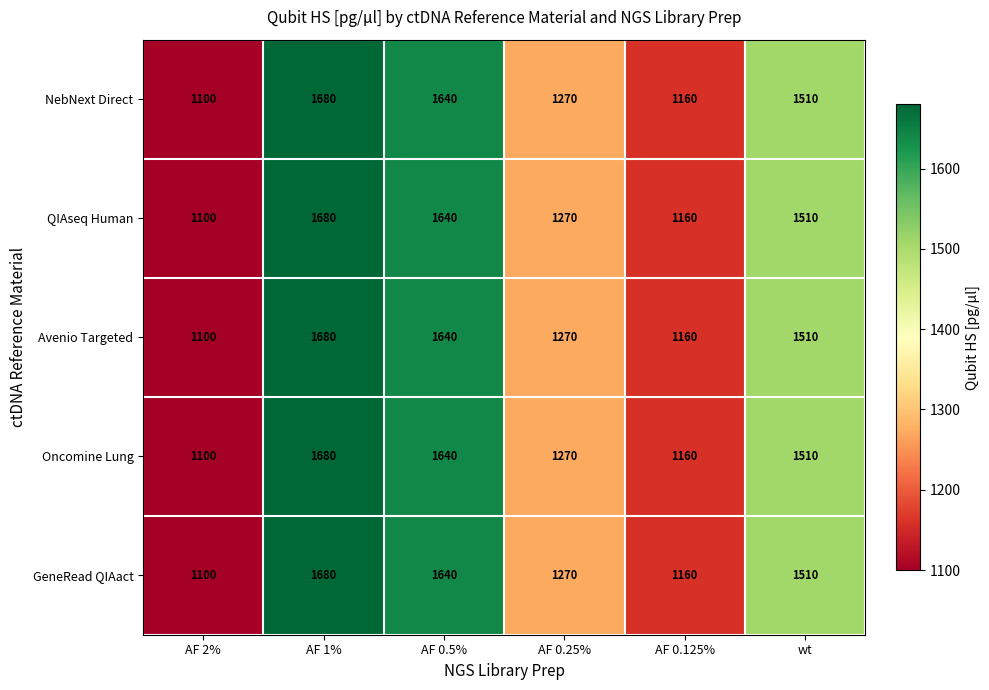

What is the sum of all Avenio Targeted values?

8360